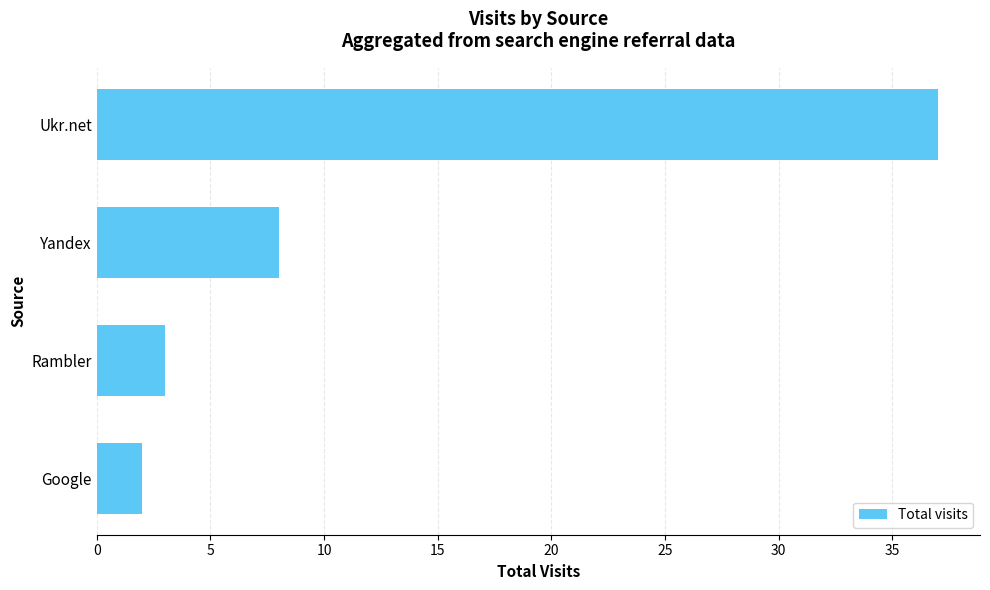

Rank the categories by value from lowest to highest.

Google, Rambler, Yandex, Ukr.net